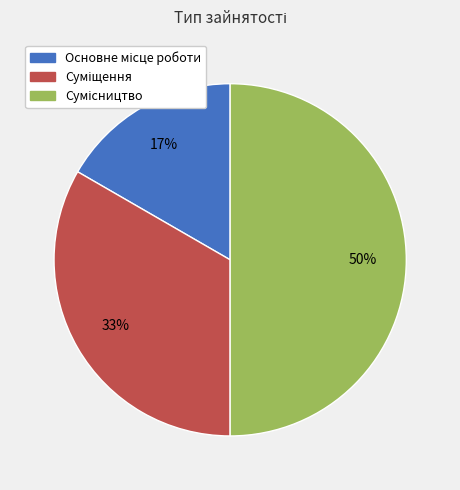

To the nearest percent, what is the average slice percentage?

33%